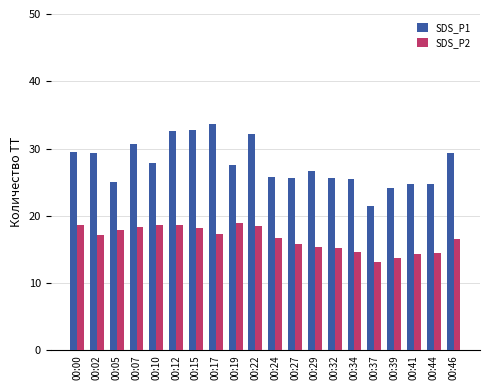

Between 00:22 and 00:46, which series saw the biggest shift?

SDS_P1